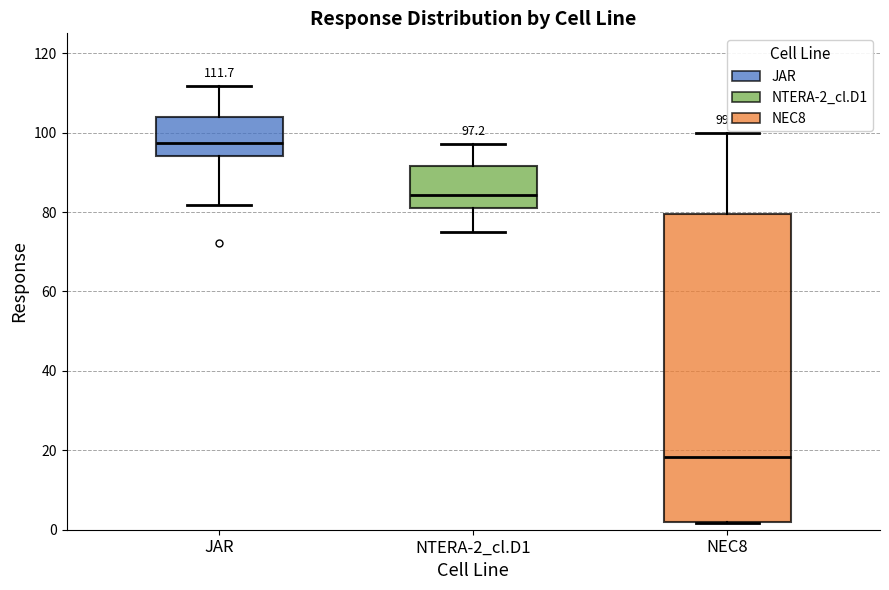

Comparing the boxes themselves (not the whiskers), which one is the tallest?

NEC8